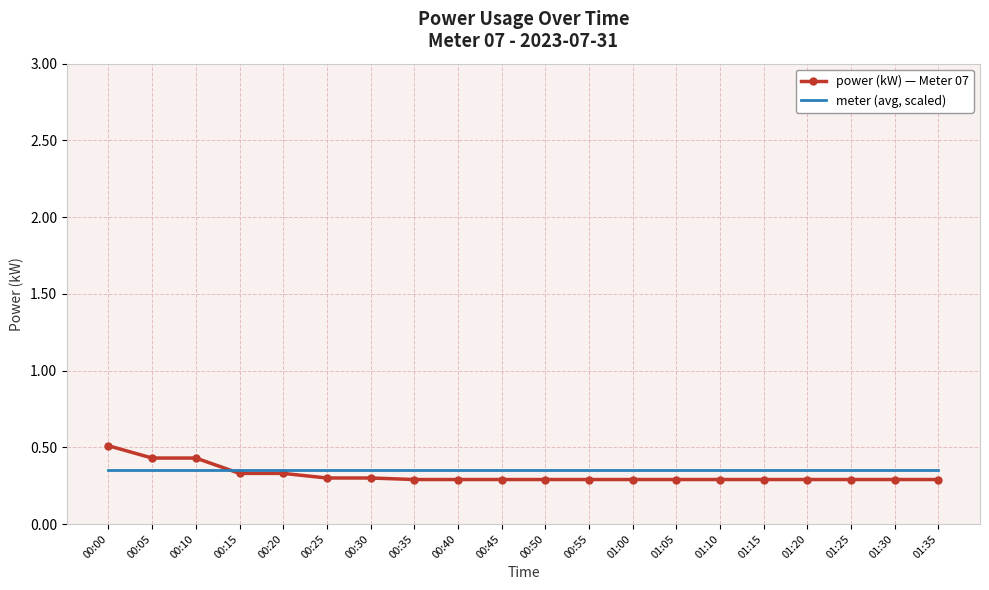

What is the total value across all series at 00:35?

0.6